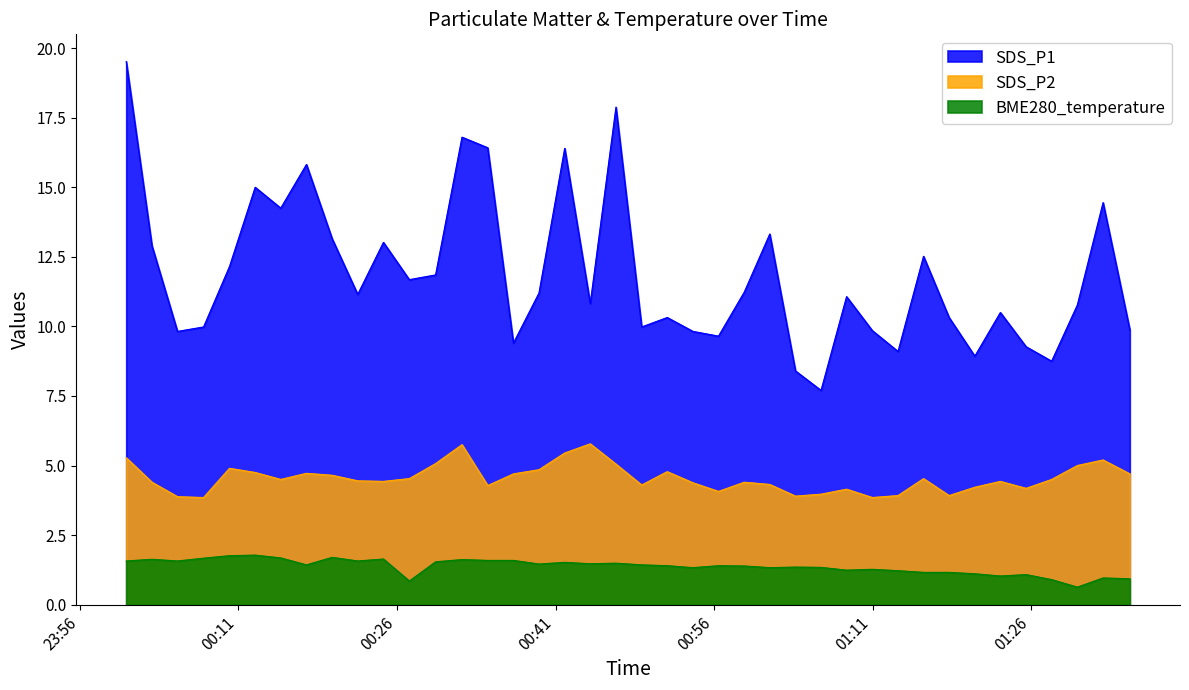

What is the minimum value for SDS_P2?

3.9